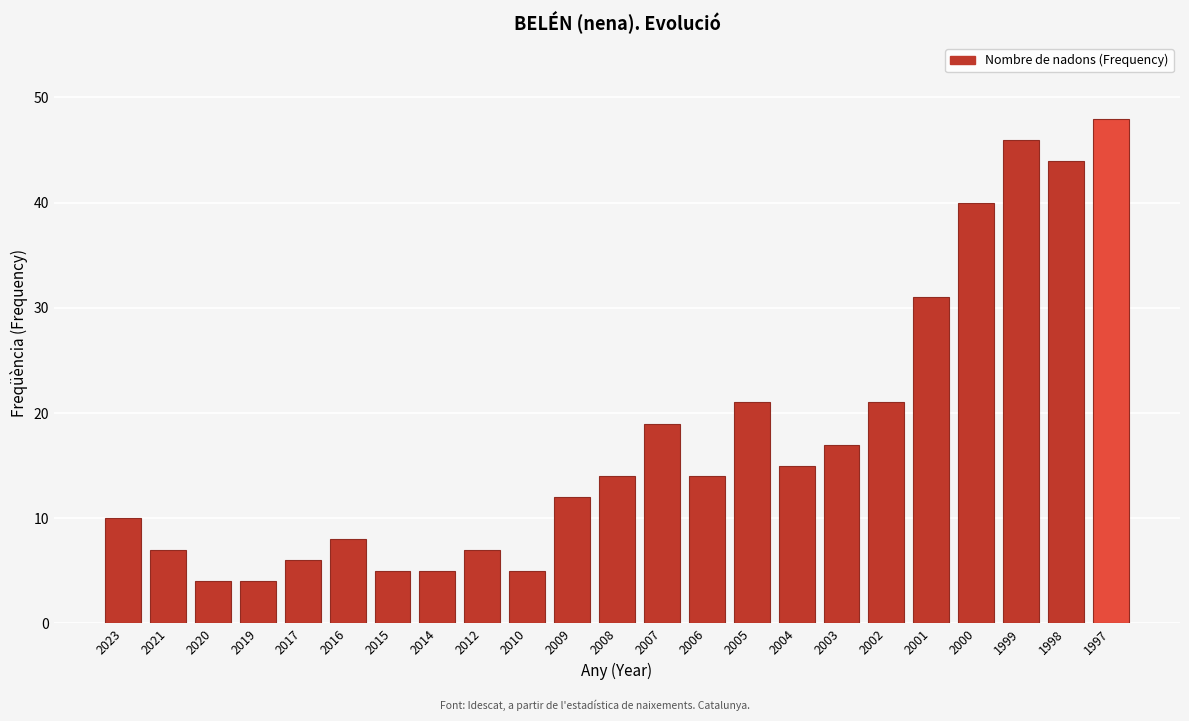

Reading right to left, extract all data points from this chart.

1997=48	1998=44	1999=46	2000=40	2001=31	2002=21	2003=17	2004=15	2005=21	2006=14	2007=19	2008=14	2009=12	2010=5	2012=7	2014=5	2015=5	2016=8	2017=6	2019=4	2020=4	2021=7	2023=10